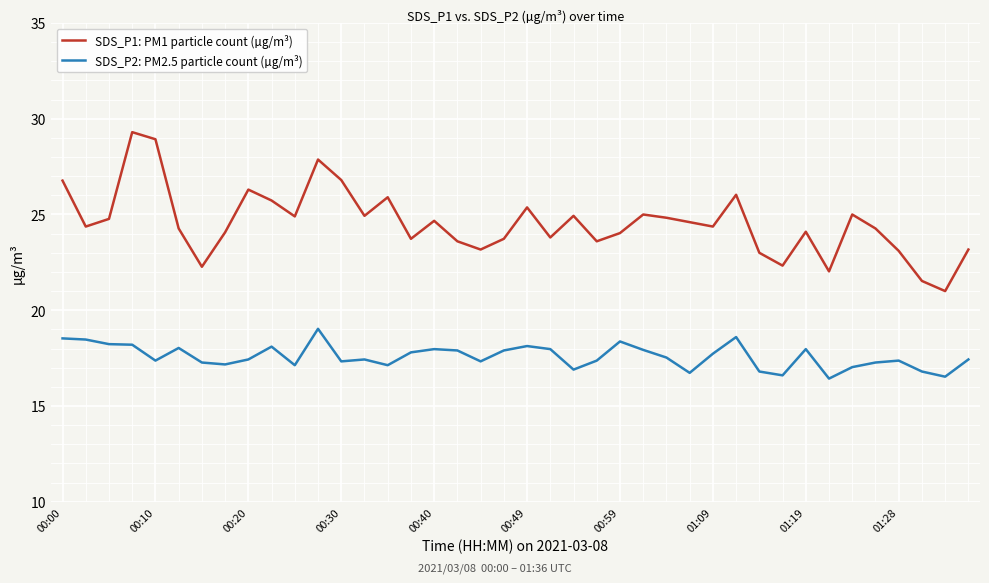

What is the maximum value shown in the chart?

29.3